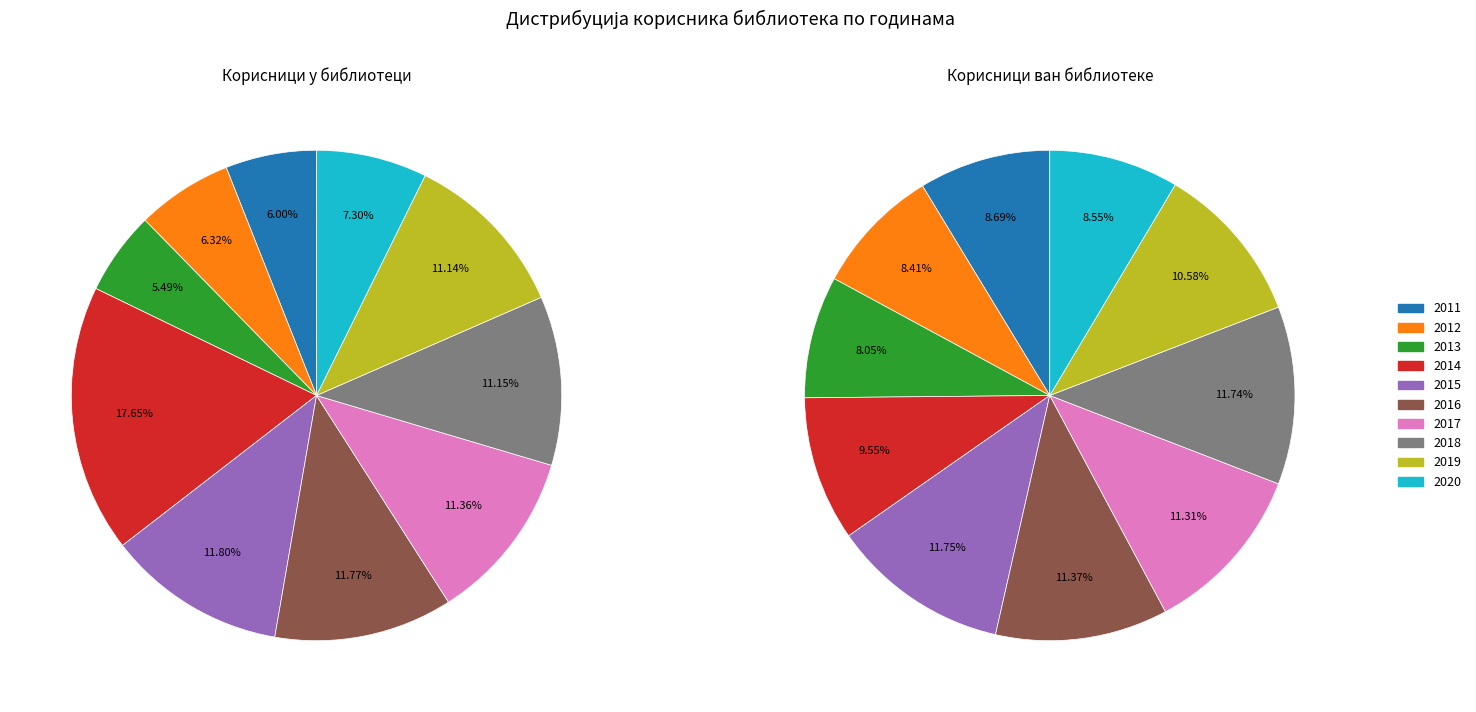

How many segments does this pie chart have?

10